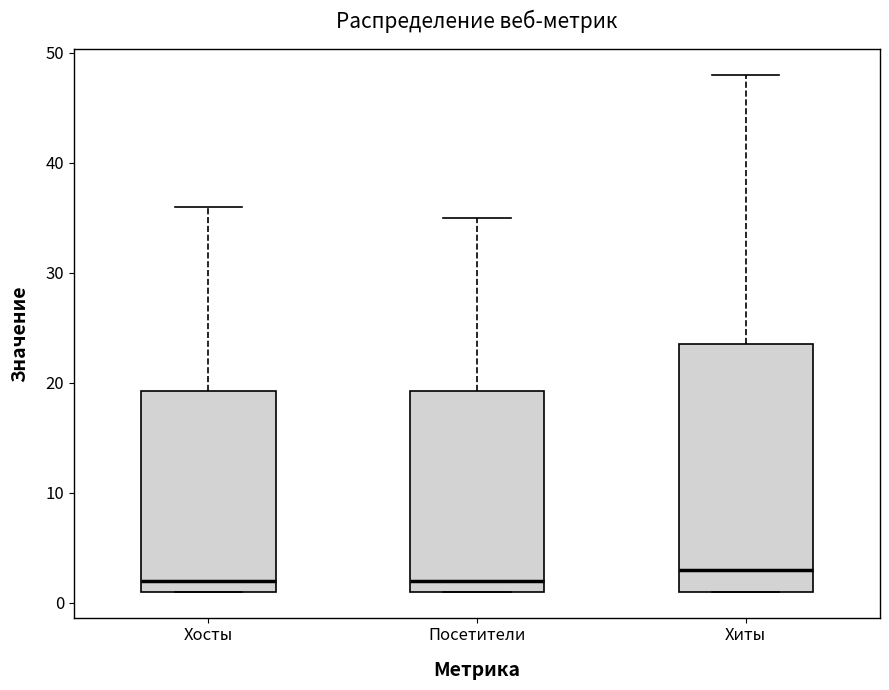

Which box's median line is the highest?

Хиты